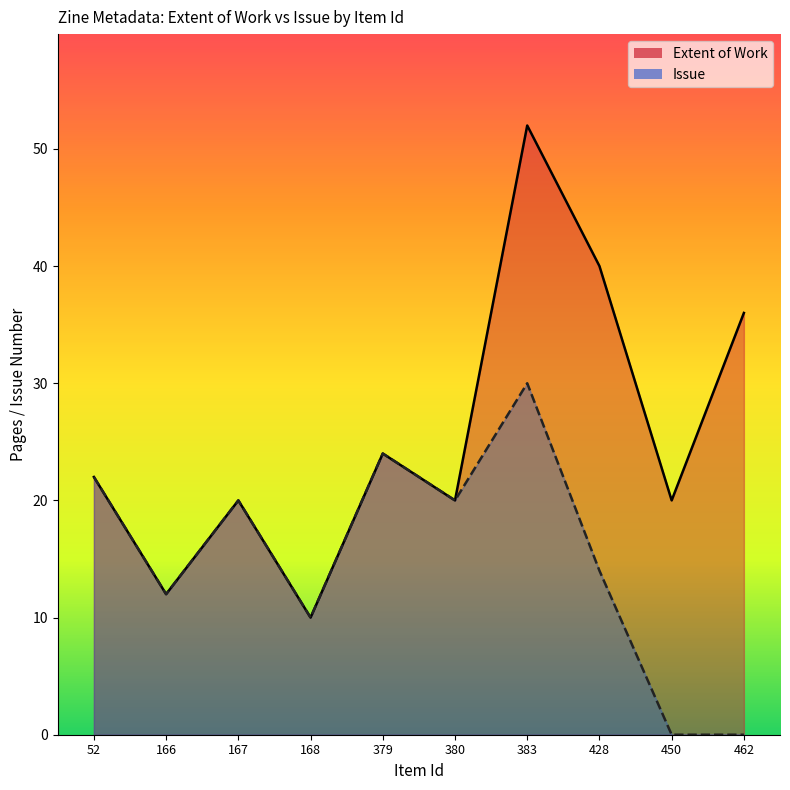

Does the chart display data point markers on the line(s)?

No